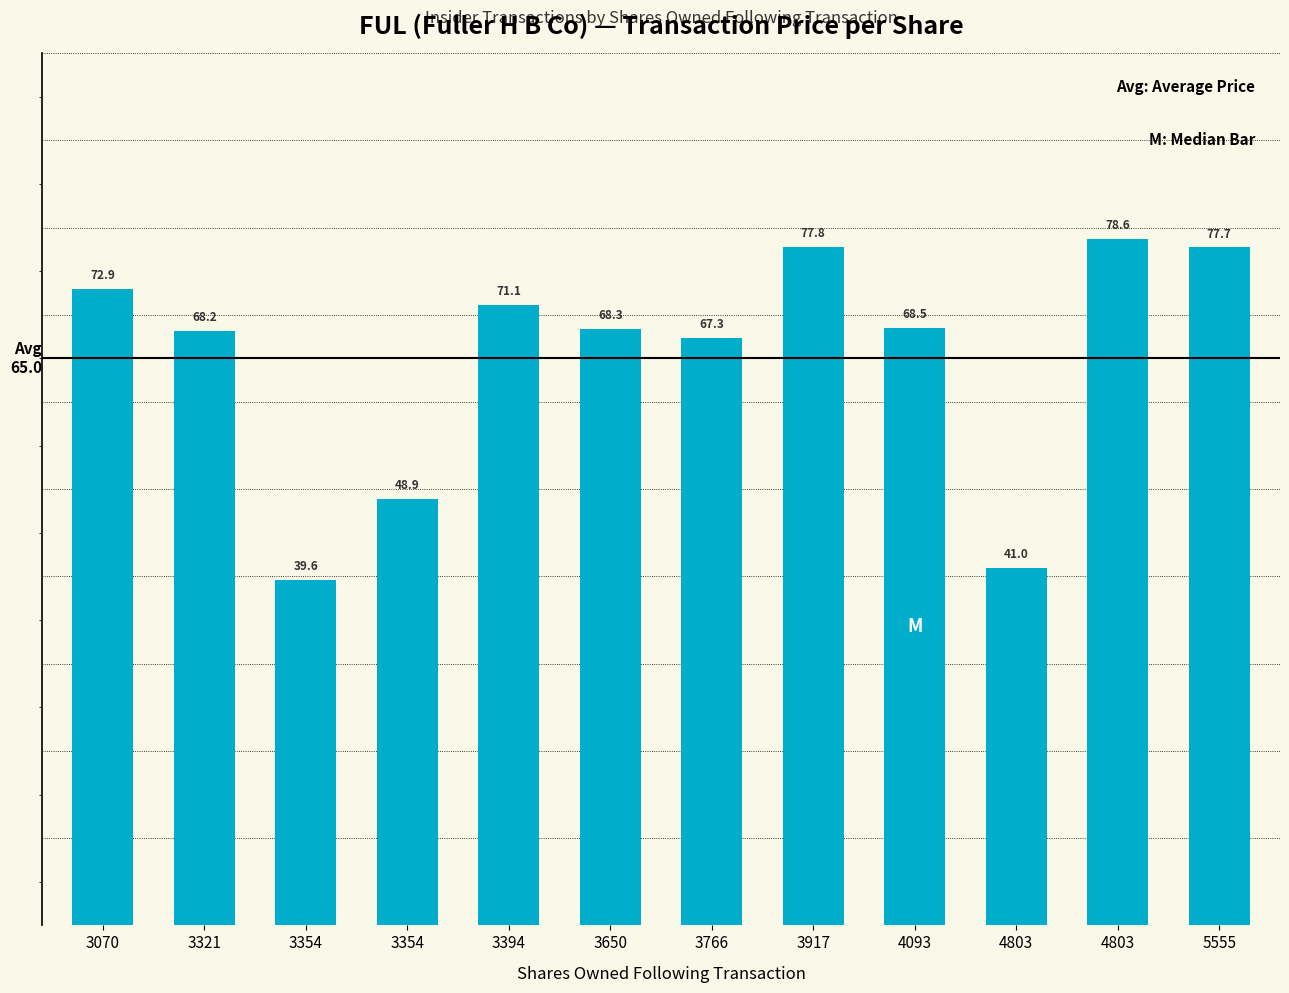

What is the difference between the maximum and minimum values?

39.0